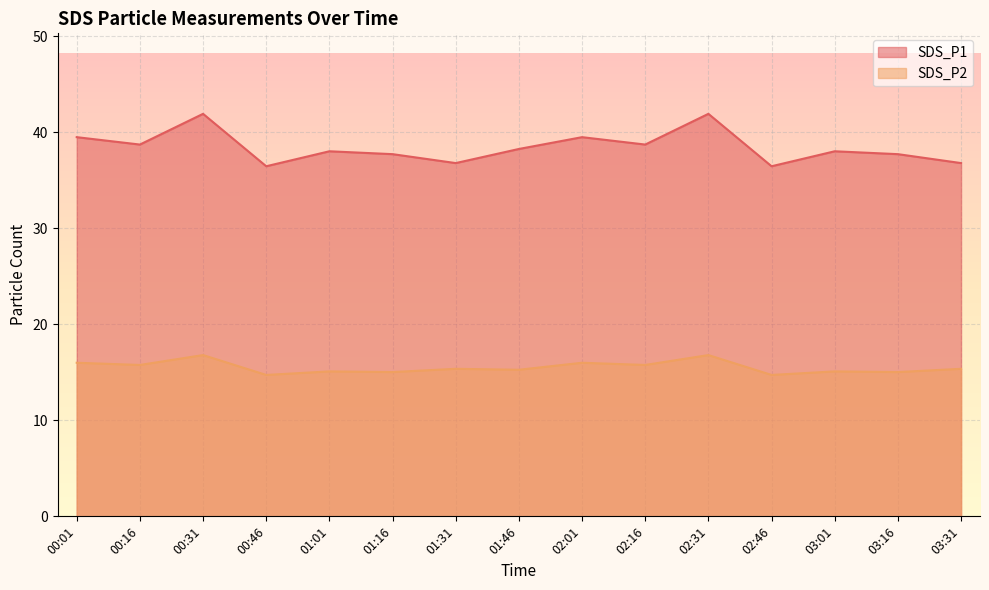

Reading right to left, list all the values displayed in this chart.

SDS_P1: 03:31=36.8	03:16=37.7	03:01=38.0	02:46=36.5	02:31=41.9	02:16=38.7	02:01=39.5	01:46=38.3	01:31=36.8	01:16=37.7	01:01=38.0	00:46=36.5	00:31=41.9	00:16=38.7	00:01=39.5
SDS_P2: 03:31=15.4	03:16=15.0	03:01=15.1	02:46=14.7	02:31=16.8	02:16=15.8	02:01=16.0	01:46=15.3	01:31=15.4	01:16=15.0	01:01=15.1	00:46=14.7	00:31=16.8	00:16=15.8	00:01=16.0